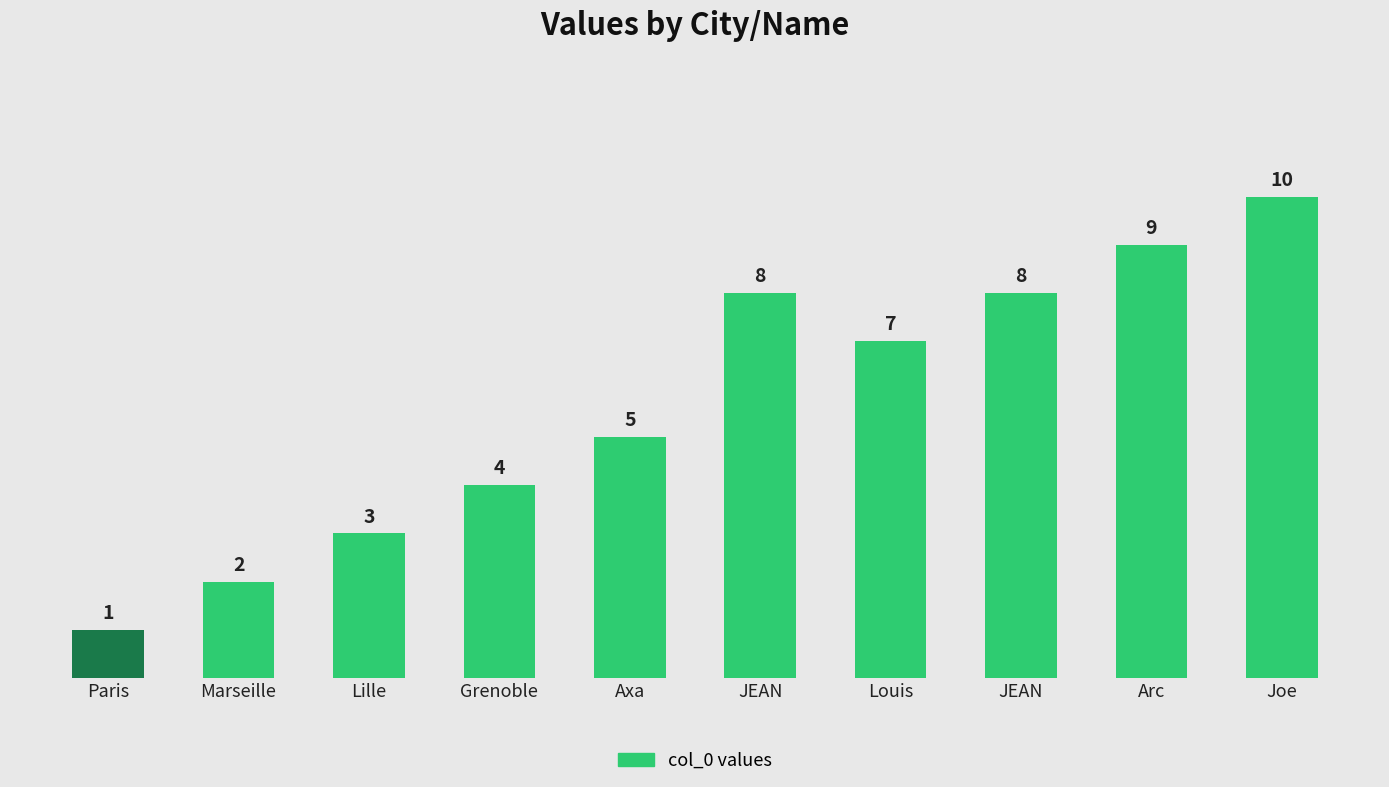

Are the bars horizontal?

No